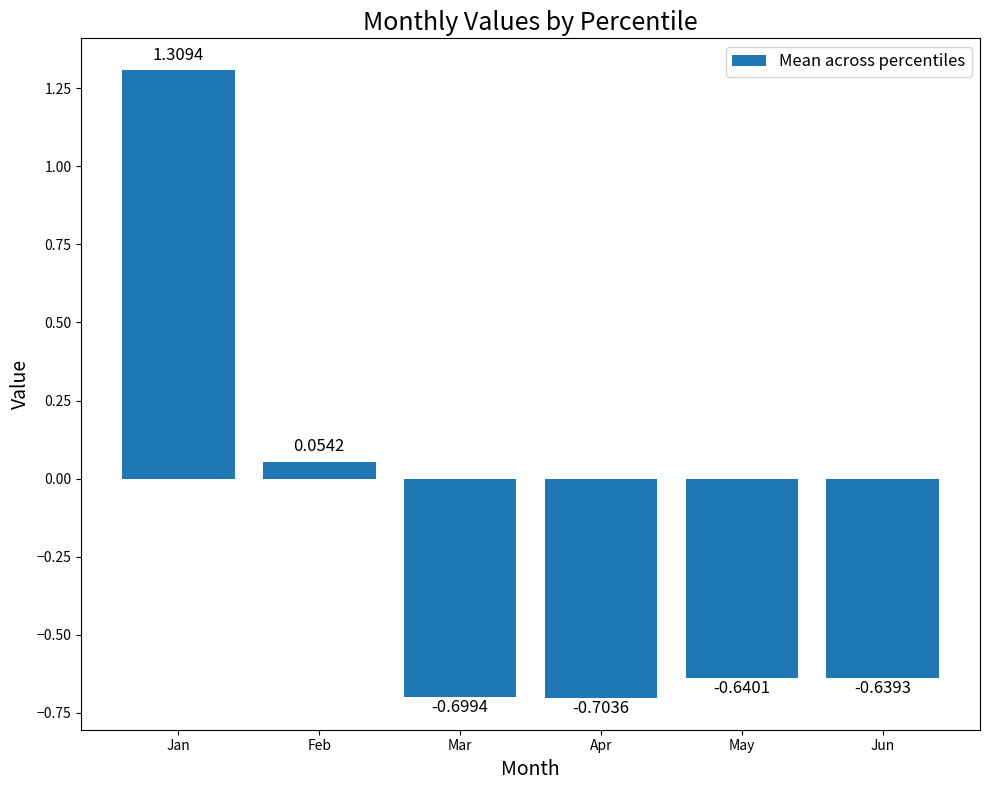

Rank the categories by value from highest to lowest.

Jan, Feb, Jun, May, Mar, Apr